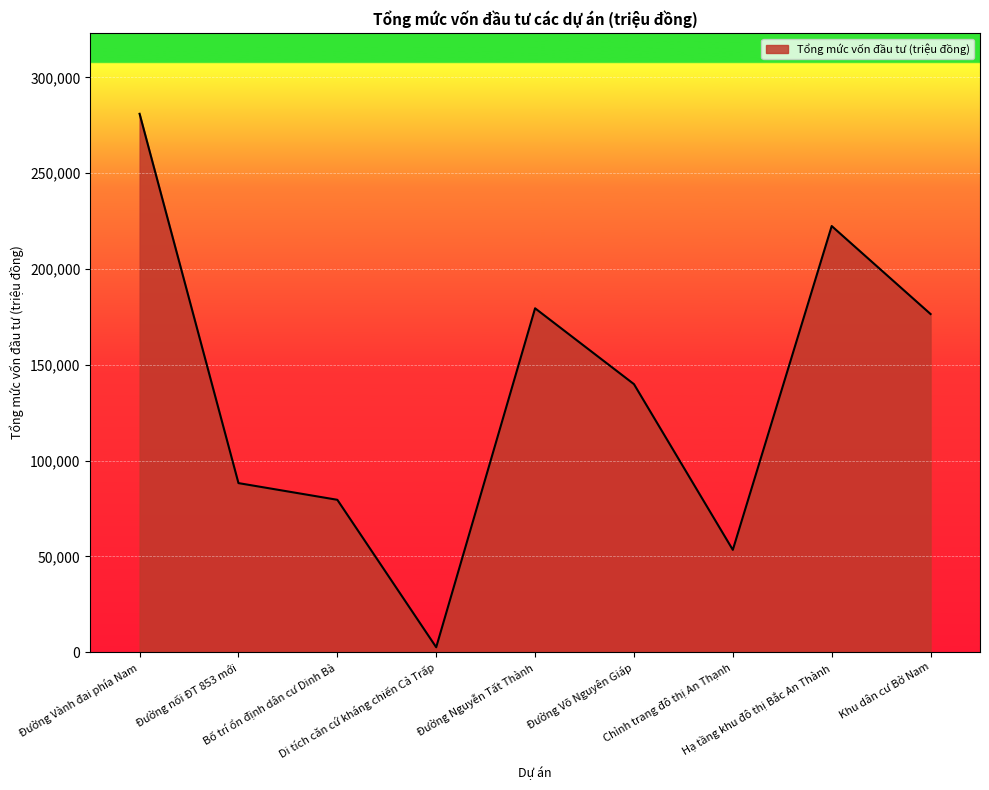

What is the difference between the second highest and minimum values?

219930.0